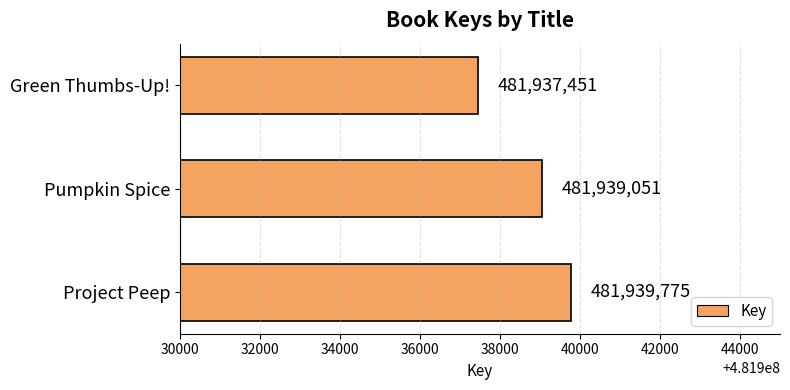

What is the change in value from Project Peep to Pumpkin Spice?

-724